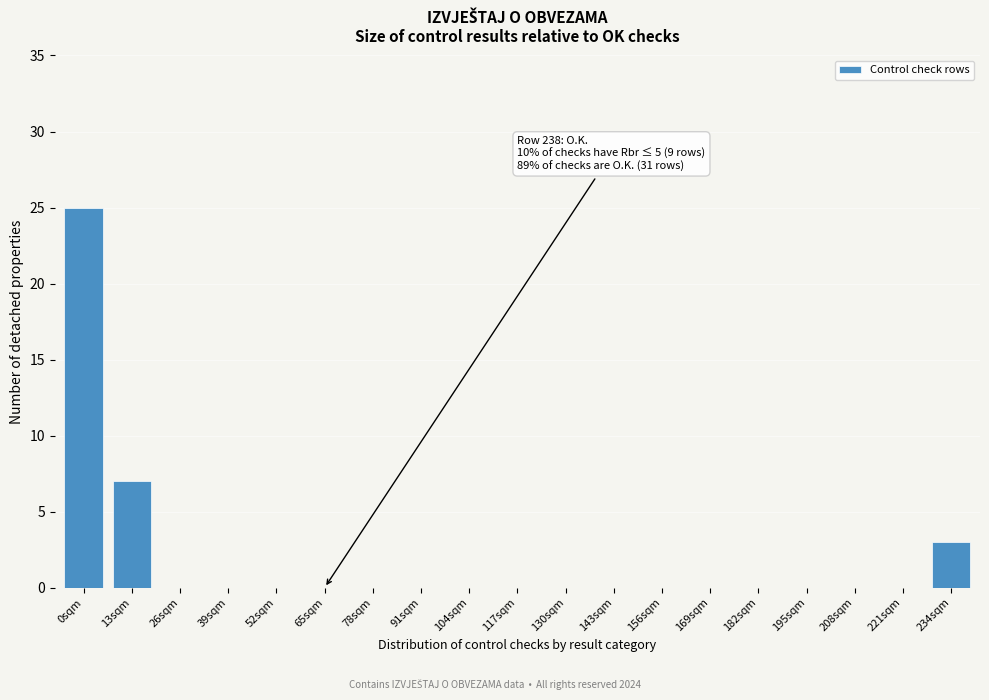

Reading right to left, transcribe all the data shown in this chart.

234sqm=3	221sqm=0	208sqm=0	195sqm=0	182sqm=0	169sqm=0	156sqm=0	143sqm=0	130sqm=0	117sqm=0	104sqm=0	91sqm=0	78sqm=0	65sqm=0	52sqm=0	39sqm=0	26sqm=0	13sqm=7	0sqm=25